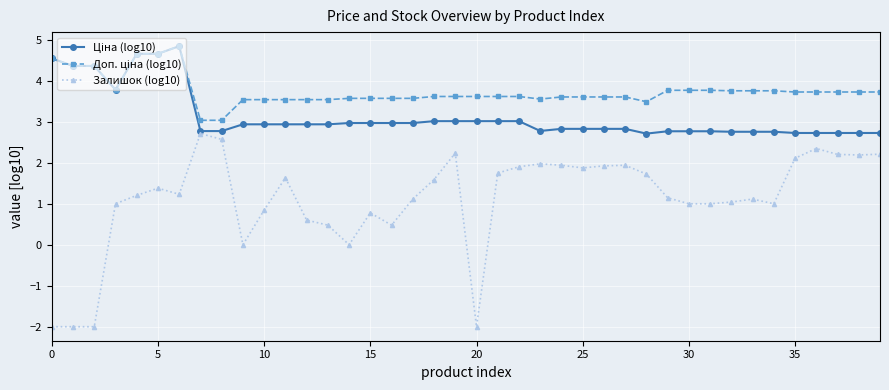

What is the minimum value shown in the chart?

-2.0